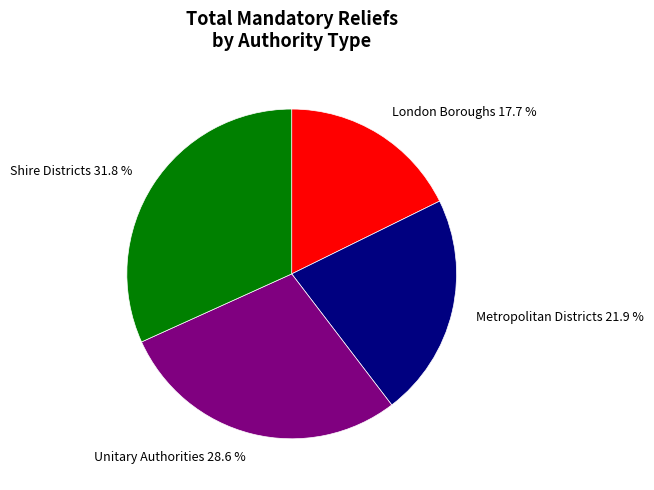

Which has a higher value, London Boroughs 17.7 % or Shire Districts 31.8 %?

Shire Districts 31.8 %